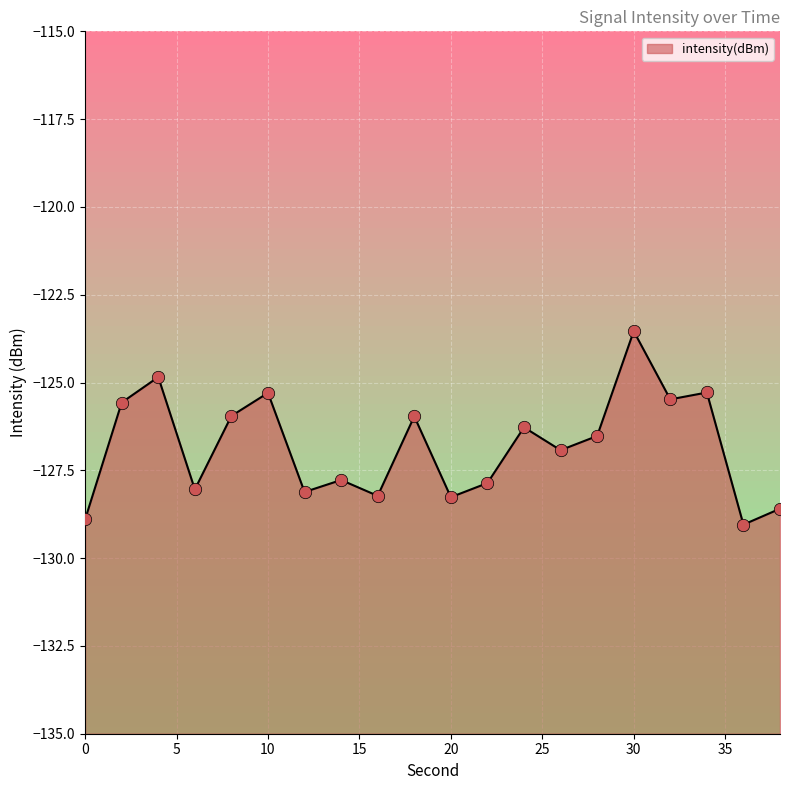

What is the change in value from 24 to 26?

-0.7